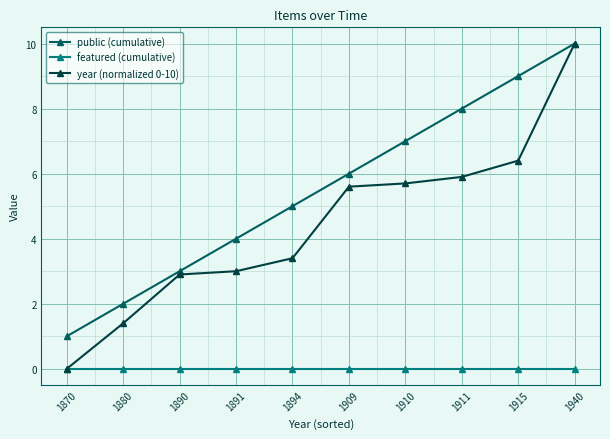

True or false: public (cumulative) and featured (cumulative) intersect in this chart.

False